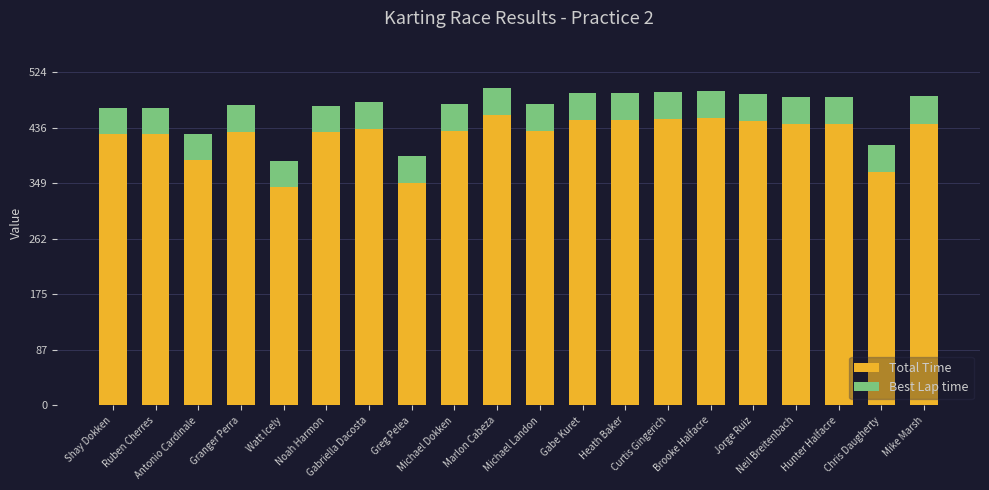

What is the minimum value for Total Time?

342.8